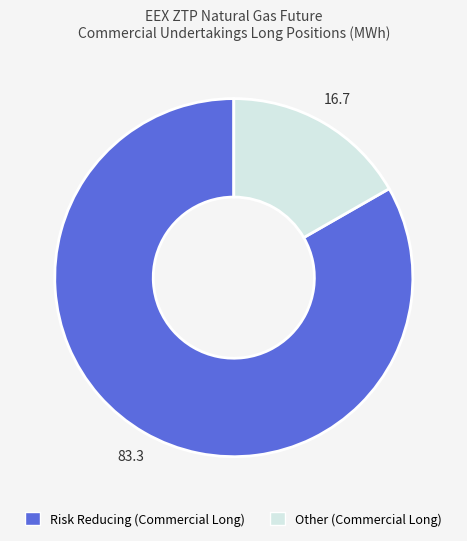

Does any single category account for the majority?

Yes